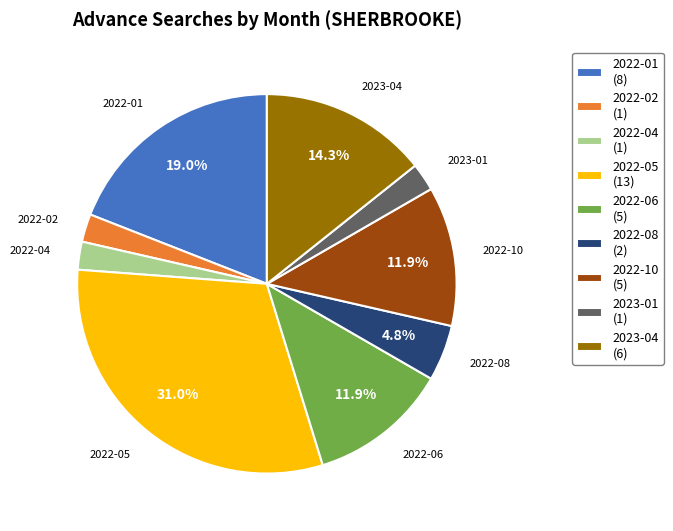

How many slices are in this pie chart?

9